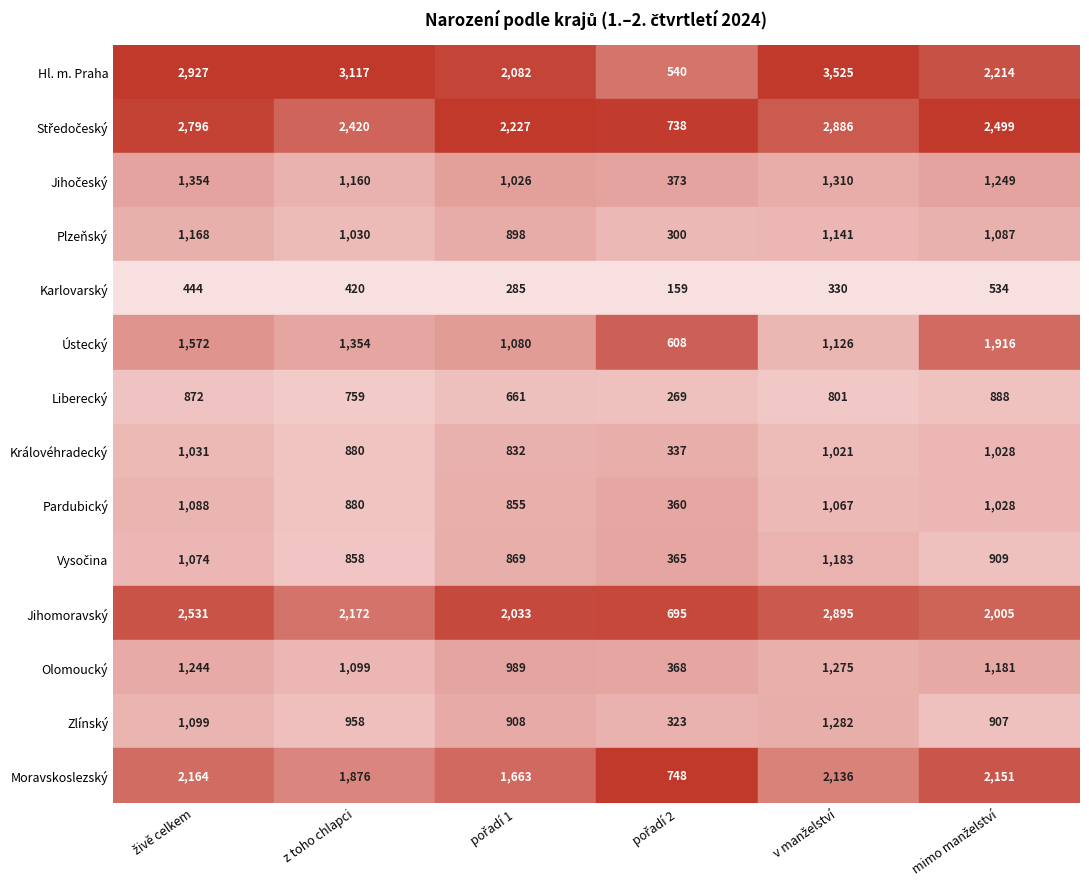

Reading right to left, list all the values displayed in this chart.

Hl. m. Praha: 2214	3525	540	2082	3117	2927
Středočeský: 2499	2886	738	2227	2420	2796
Jihočeský: 1249	1310	373	1026	1160	1354
Plzeňský: 1087	1141	300	898	1030	1168
Karlovarský: 534	330	159	285	420	444
Ústecký: 1916	1126	608	1080	1354	1572
Liberecký: 888	801	269	661	759	872
Královéhradecký: 1028	1021	337	832	880	1031
Pardubický: 1028	1067	360	855	880	1088
Vysočina: 909	1183	365	869	858	1074
Jihomoravský: 2005	2895	695	2033	2172	2531
Olomoucký: 1181	1275	368	989	1099	1244
Zlínský: 907	1282	323	908	958	1099
Moravskoslezský: 2151	2136	748	1663	1876	2164